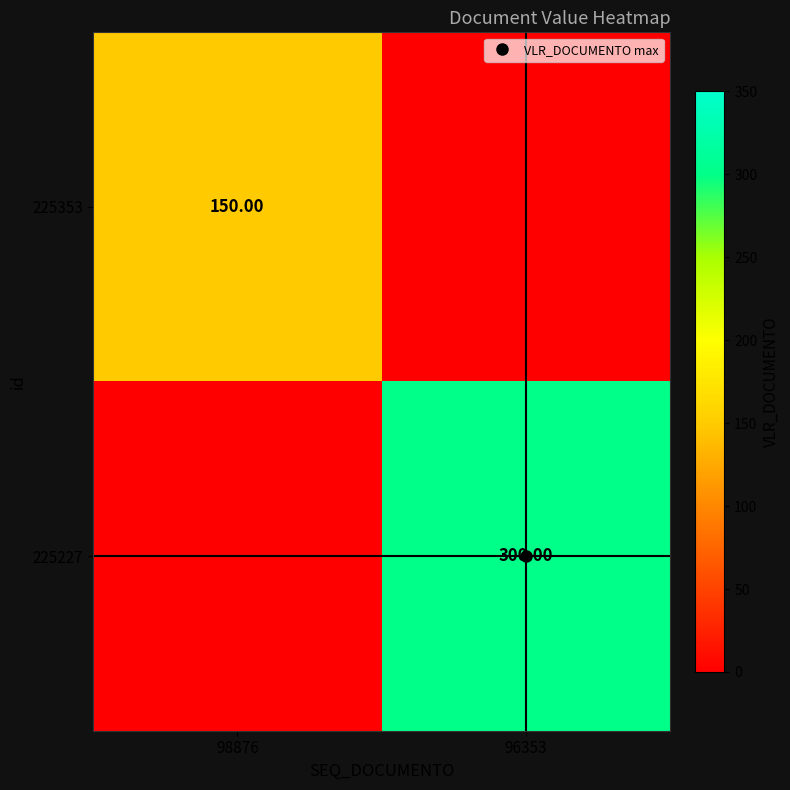

The value of 225227 at 98876 is 0. True or false?

True